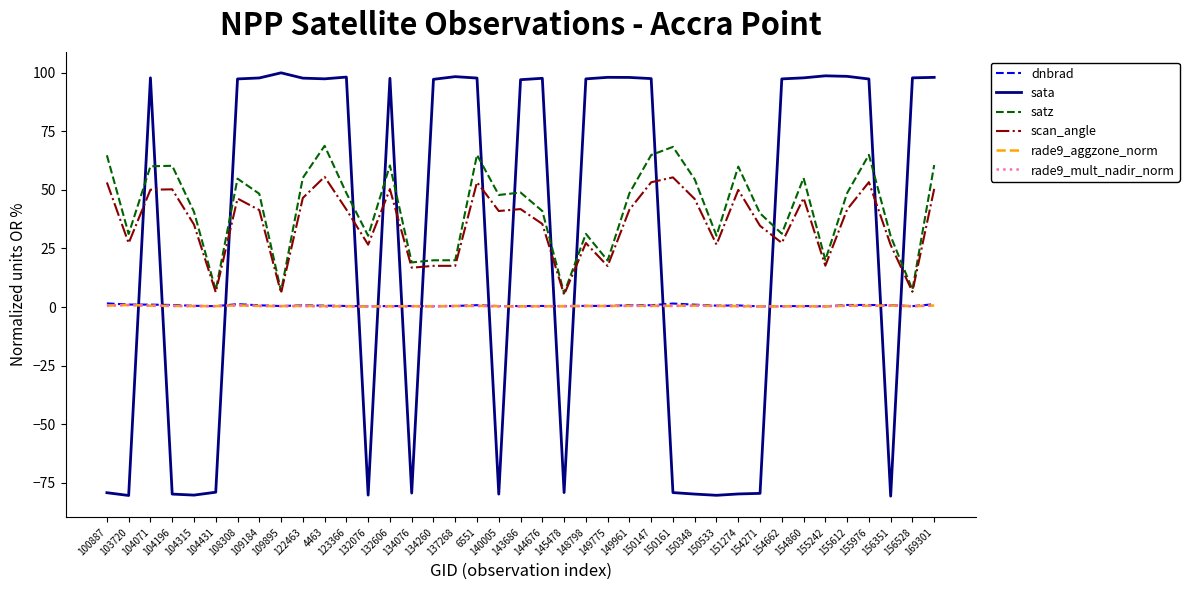

What are all the series names shown in the legend?

dnbrad, sata, satz, scan_angle, rade9_aggzone_norm, rade9_mult_nadir_norm